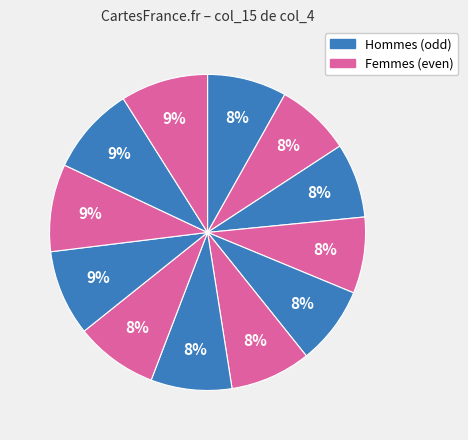

How many segments does this pie chart have?

12